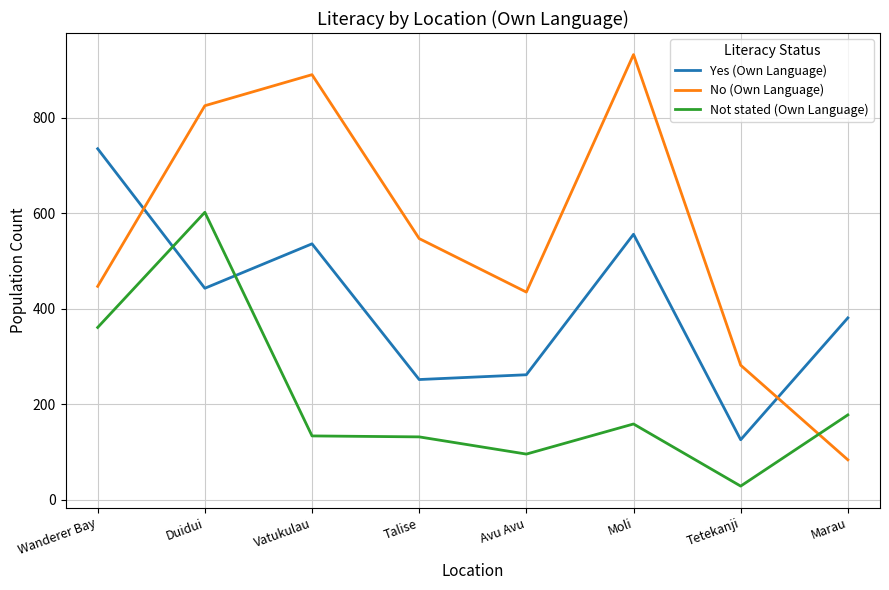

At which label is No (Own Language) closest to 508?

Talise